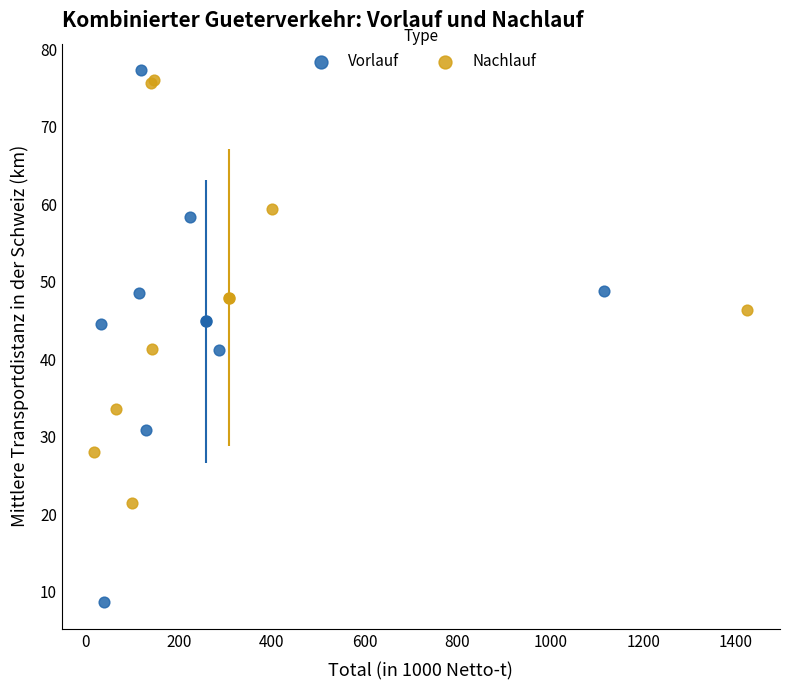

Which series reaches the minimum Y coordinate?

Vorlauf